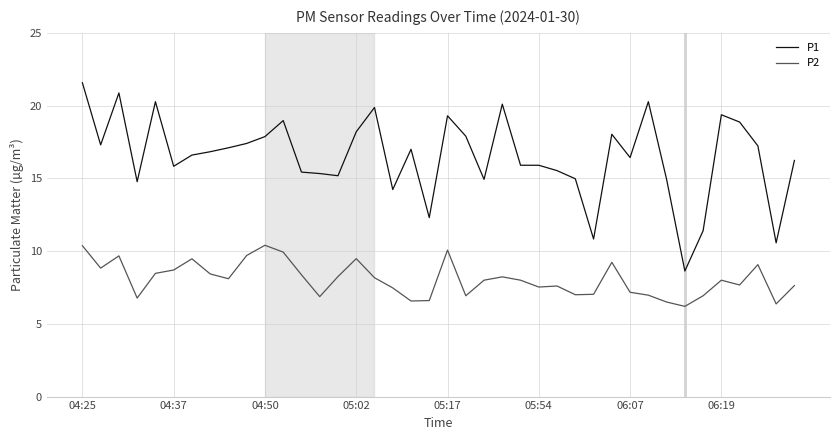

What is the difference between the maximum and minimum values in the P2 series?

4.2